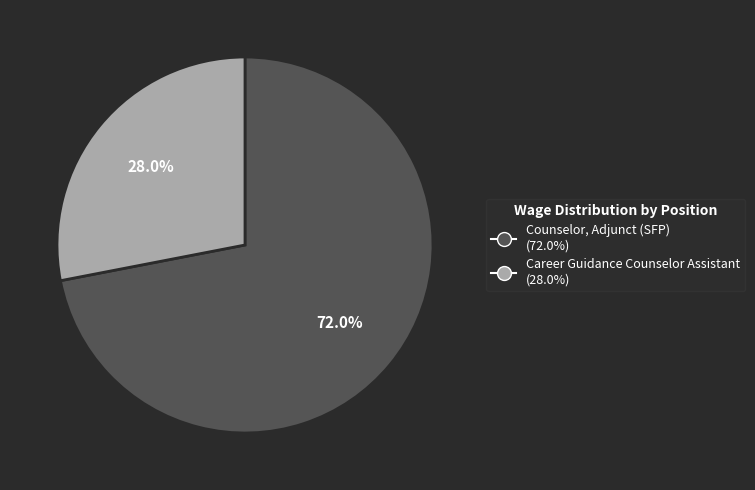

Does Career Guidance Counselor Assistant represent more than half of the total?

No